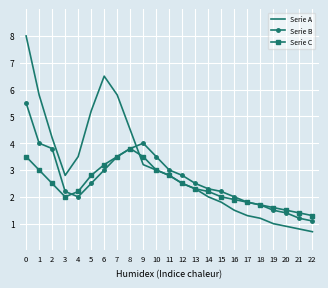

What is the sum of all Serie B values?

61.3